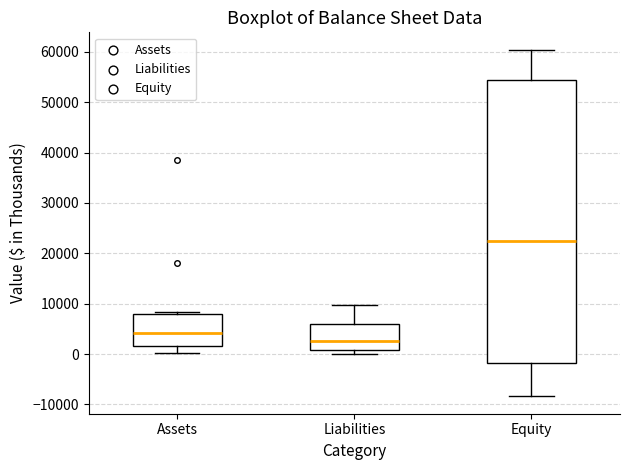

Where does the upper whisker of the box for Equity end on the y-axis? The values are not printed on the chart, so give them approximately, as read against the axis.

60000